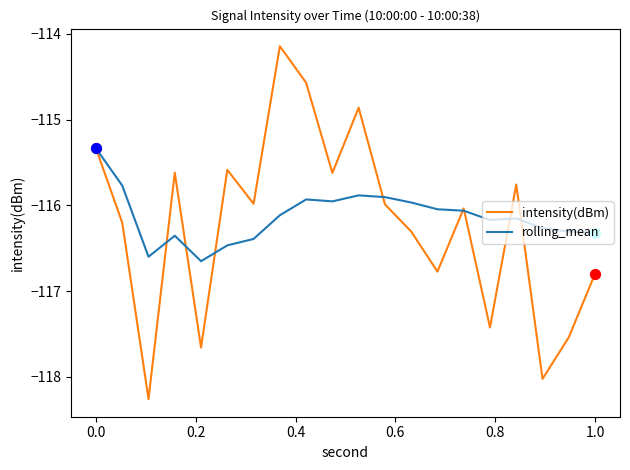

What is the maximum value for rolling_mean?

-115.3